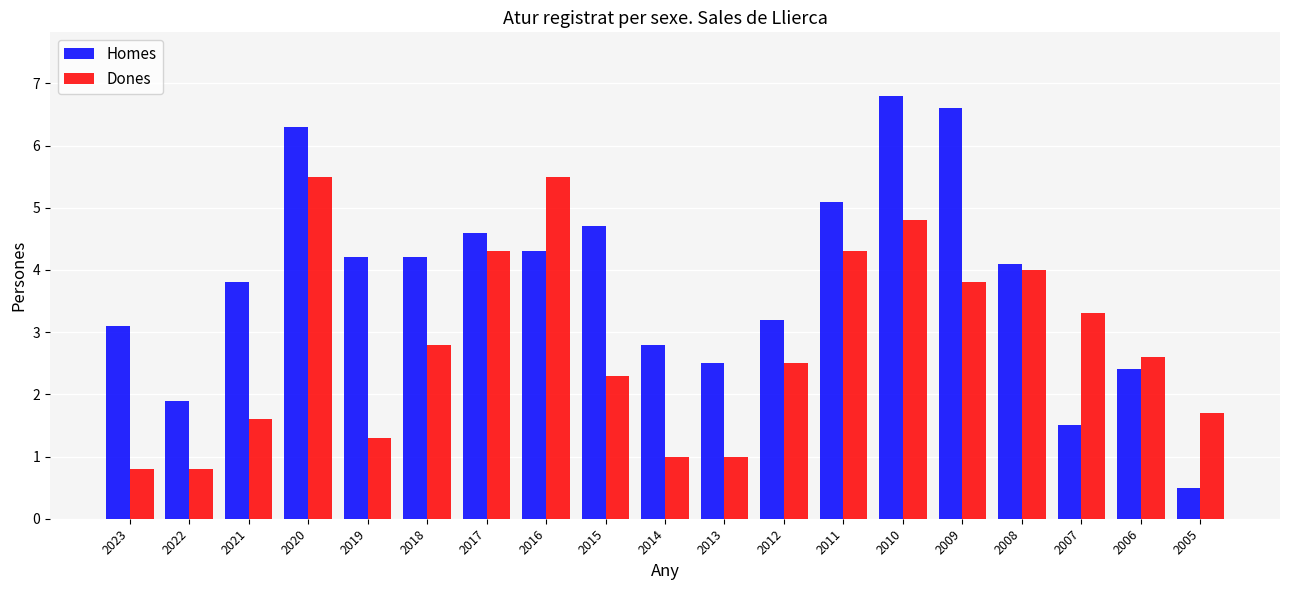

Which series has the largest total across all categories?

Homes